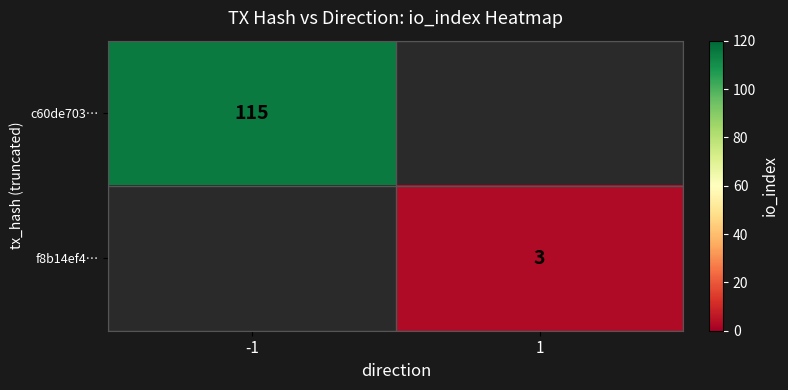

The c60de703… series shows 115 at -1. True or false?

True